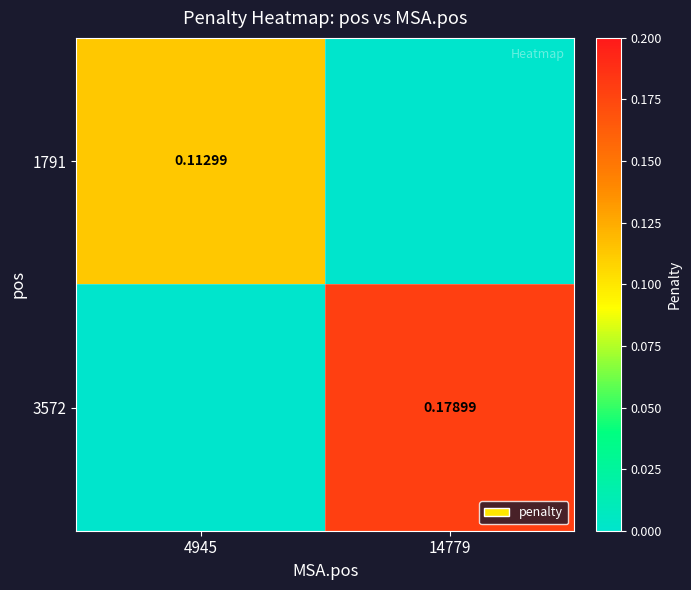

At how many categories does at least one series exceed 0?

2